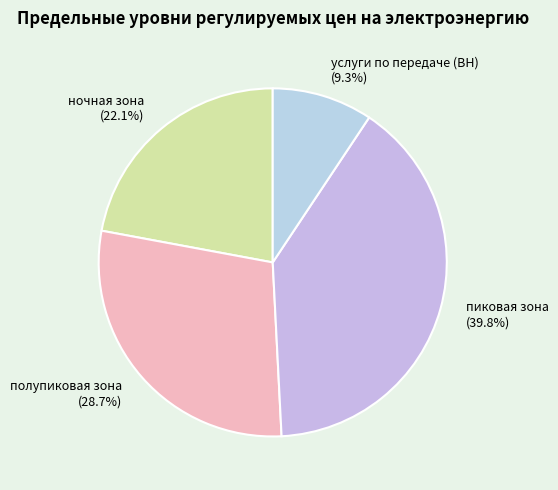

Which category has the biggest portion of the pie?

пиковая зона